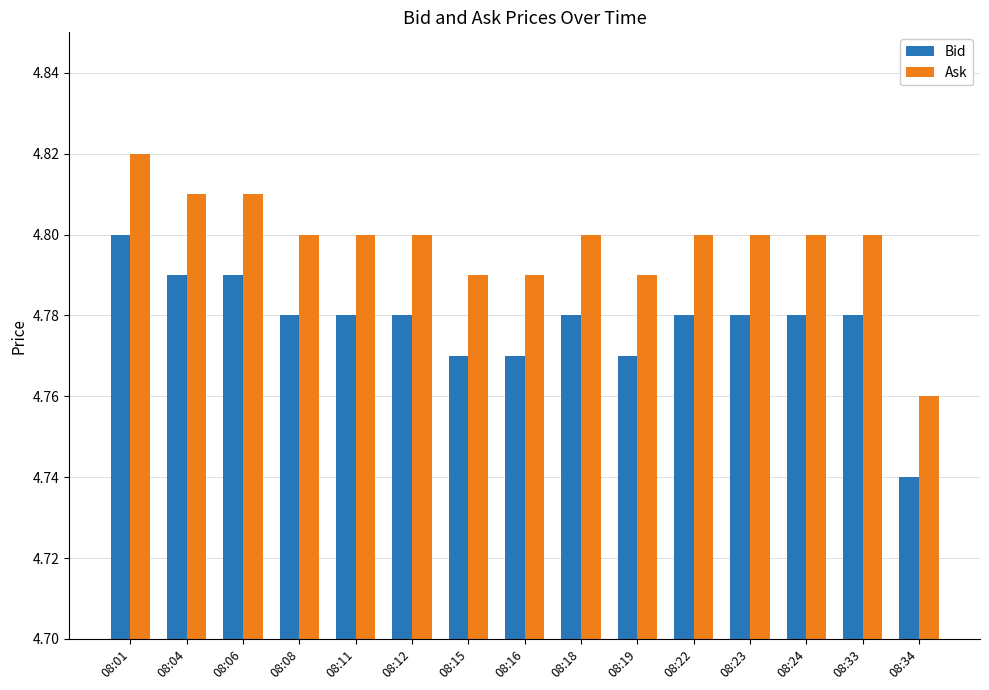

At which category does the chart reach its peak across all series?

08:01